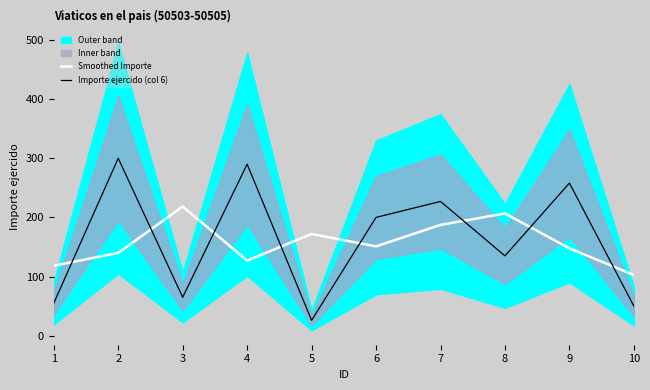

What is the minimum value for Smoothed Importe?

102.7